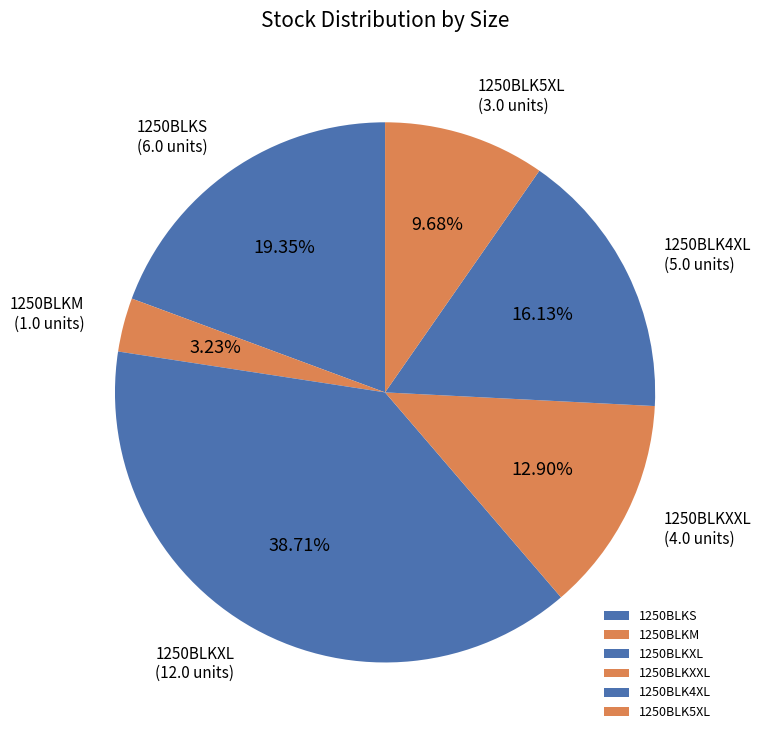

To the nearest percent, what is the difference between the 1250BLK4XL and 1250BLKXXL slice percentages?

3%